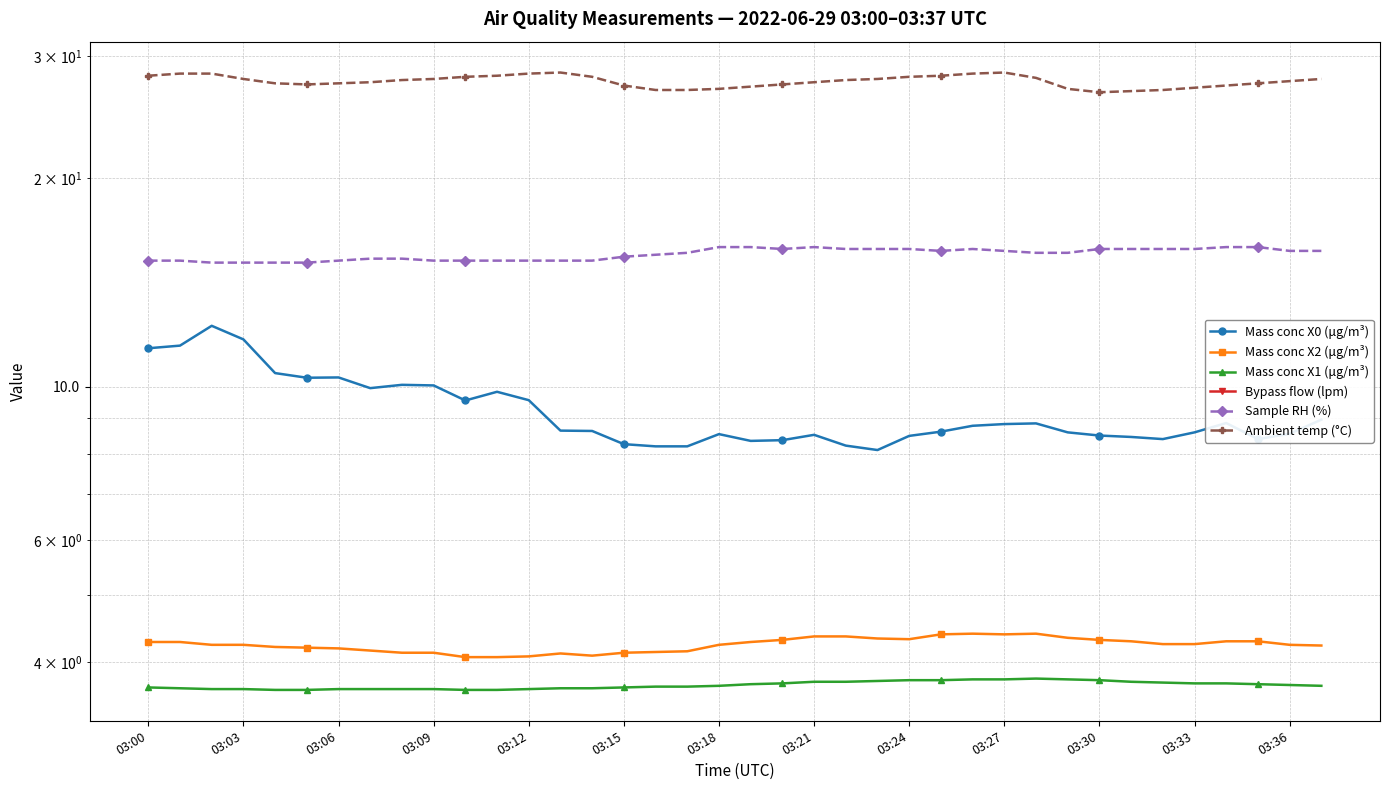

How many lines are shown in the chart?

6